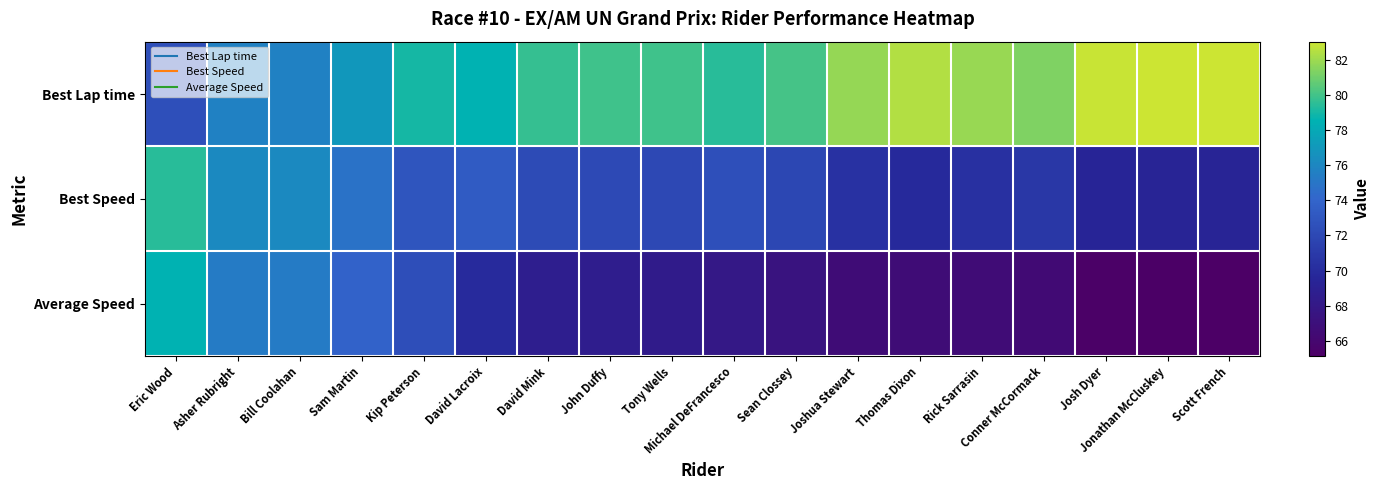

At how many categories does at least one series exceed 69?

18